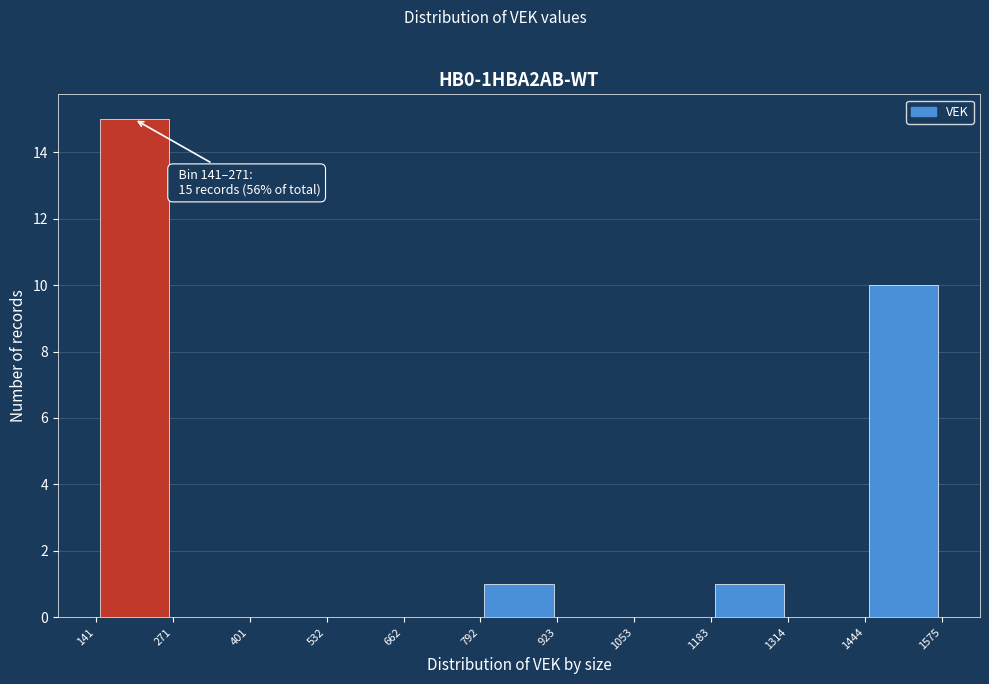

Over which range of the x-axis is the bar tallest?

141 to 271